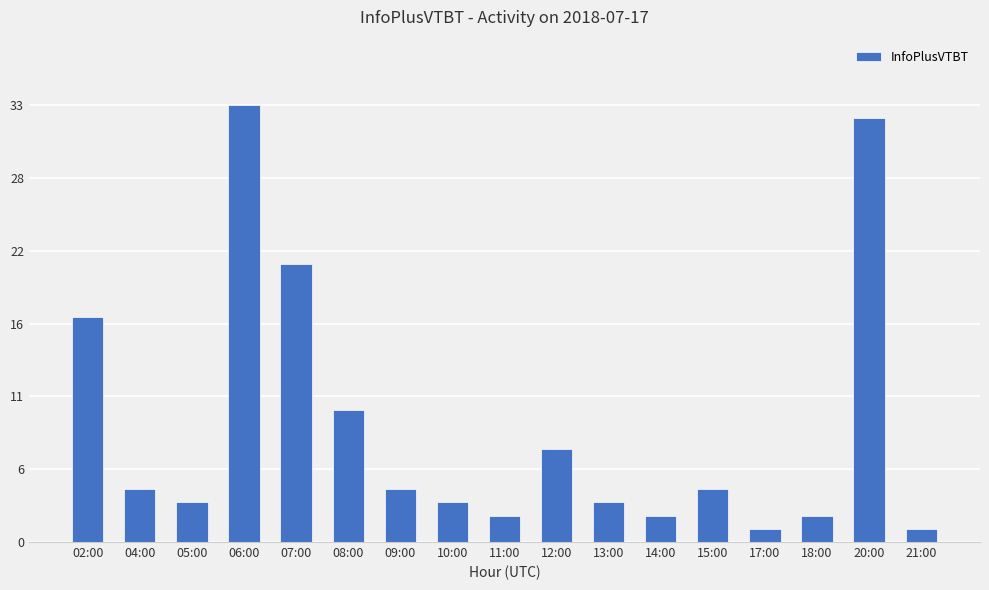

Does the chart contain any negative values?

No